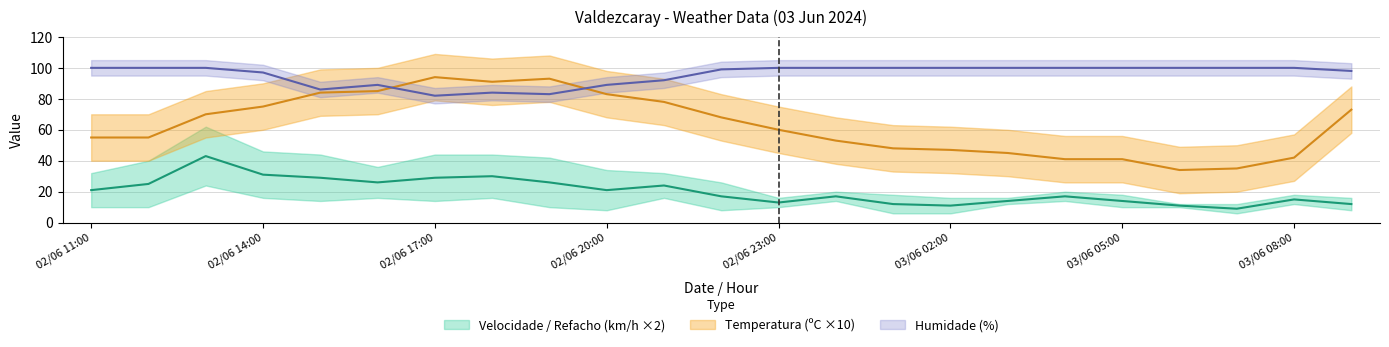

In Humidade (%), how many points are higher than both neighbors (excluding endpoints)?

2